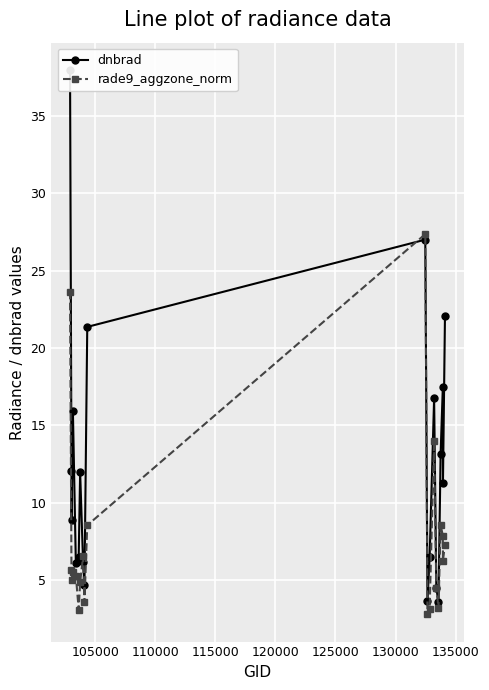

What is the value of the rade9_aggzone_norm point at the 20th from the left?

7.3